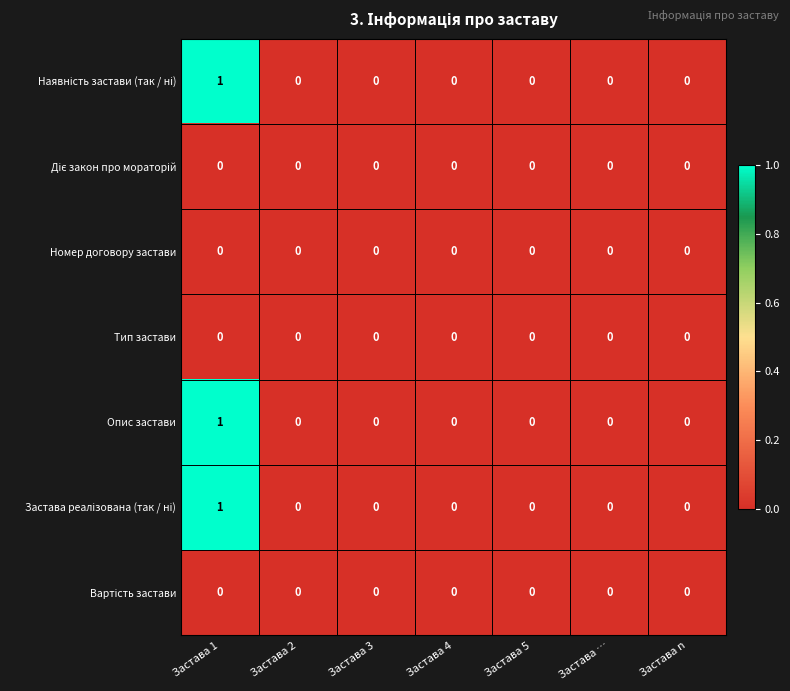

The Тип застави series shows 0 at Застава n. True or false?

True